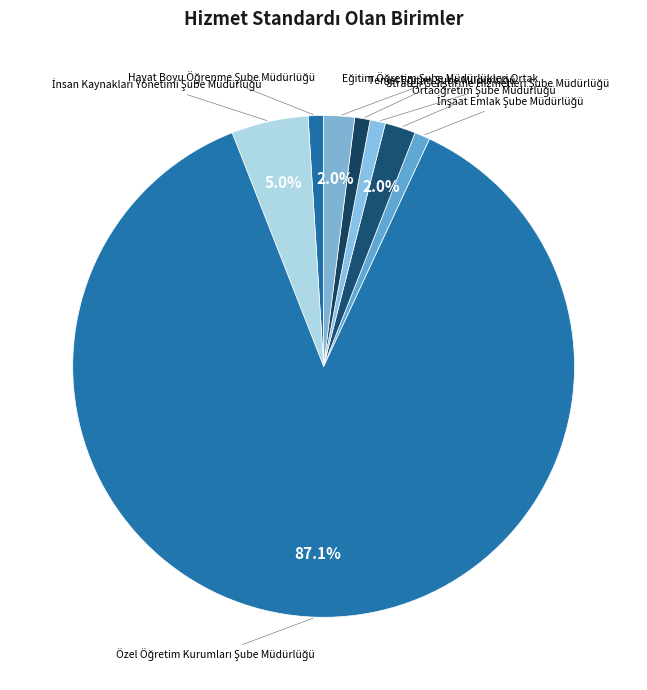

How many slices are in this pie chart?

8